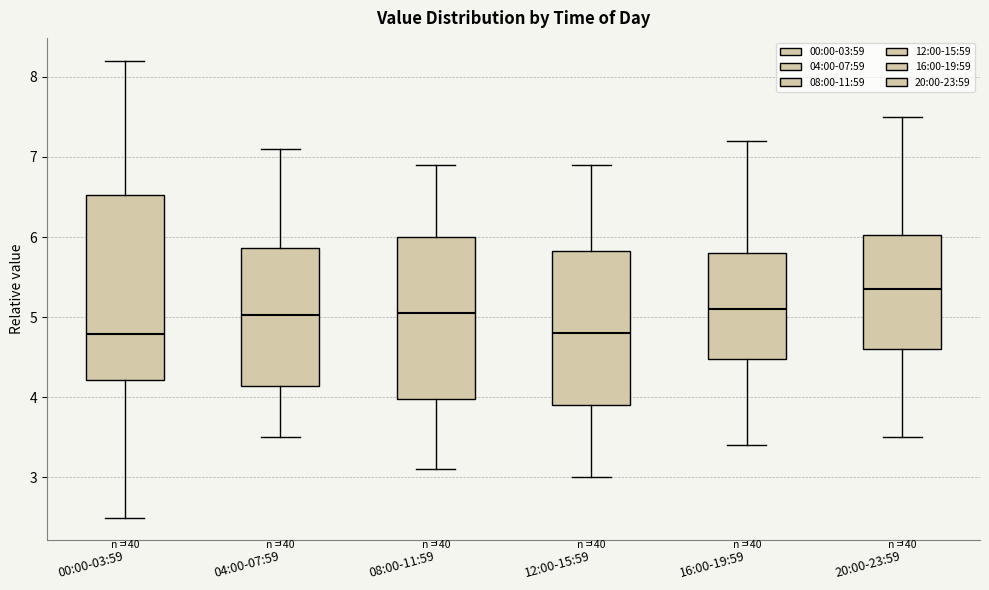

Reading left to right, read every box against the y-axis: the position of its median line, the range the box covers, and the ends of its whiskers. The values are not printed on the chart, so give them approximately, as read against the axis.

00:00-03:59: median 4.8, box 4.2 to 6.5, whiskers 2.5 to 8.2
04:00-07:59: median 5.0, box 4.1 to 5.9, whiskers 3.5 to 7.1
08:00-11:59: median 5.1, box 4.0 to 6.0, whiskers 3.1 to 6.9
12:00-15:59: median 4.8, box 3.9 to 5.8, whiskers 3.0 to 6.9
16:00-19:59: median 5.1, box 4.5 to 5.8, whiskers 3.4 to 7.2
20:00-23:59: median 5.4, box 4.6 to 6.0, whiskers 3.5 to 7.5